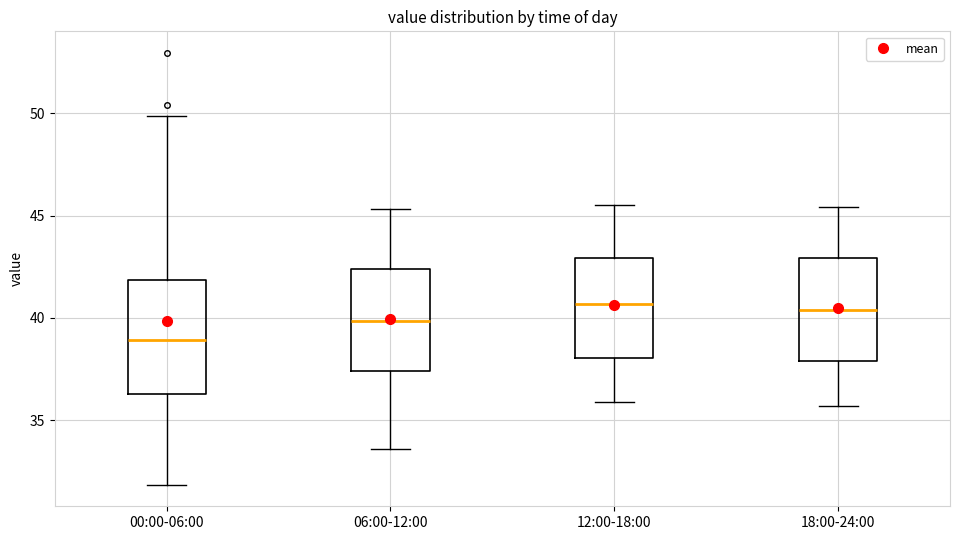

Where is the upper edge of the box for 06:00-12:00 on the y-axis? The values are not printed on the chart, so give them approximately, as read against the axis.

42.5